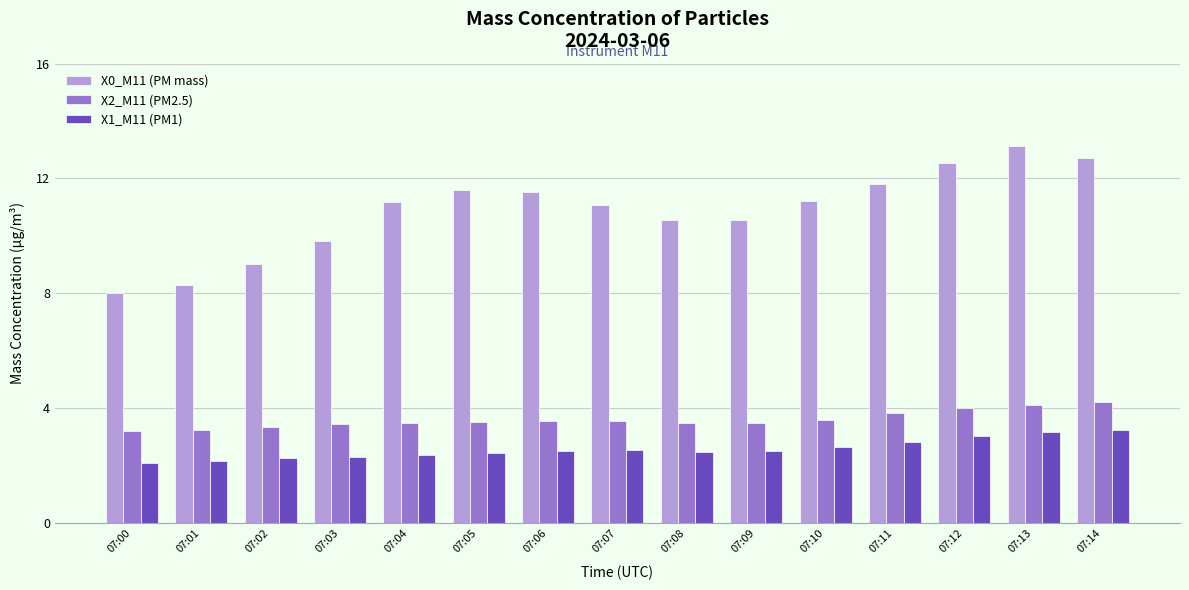

The value of X0_M11 (PM mass) at 07:04 is 11.2. True or false?

True